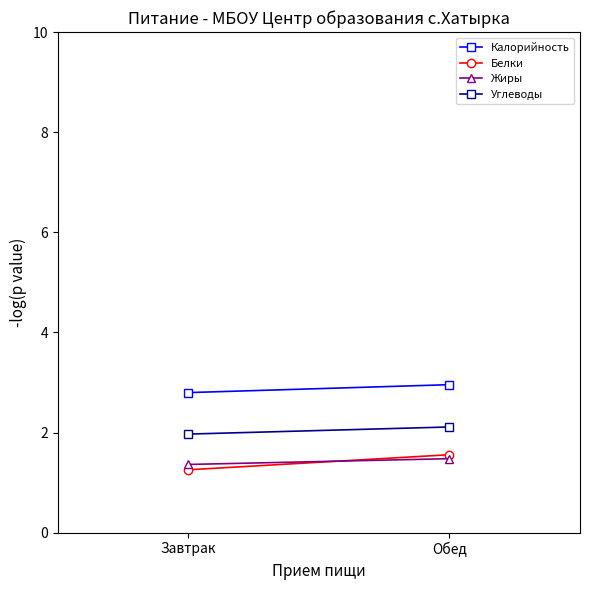

Reading right to left, transcribe all the data shown in this chart.

Калорийность: 3.0	2.8
Белки: 1.6	1.3
Жиры: 1.5	1.4
Углеводы: 2.1	2.0